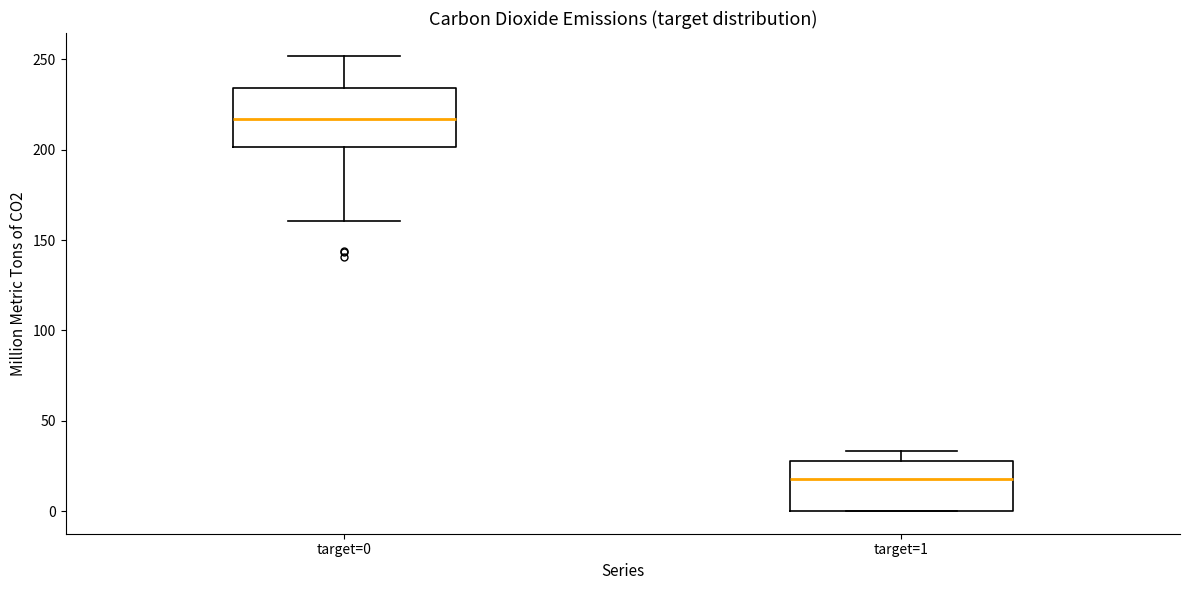

Reading left to right, transcribe this box plot: for each box, give where its median line is, the range the box spans, and where its two whiskers end, as read against the y-axis. The values are not printed on the chart, so give them approximately, as read against the axis.

target=0: median 215, box 200 to 235, whiskers 160 to 250
target=1: median 20, box 0 to 30, whiskers 0 to 35